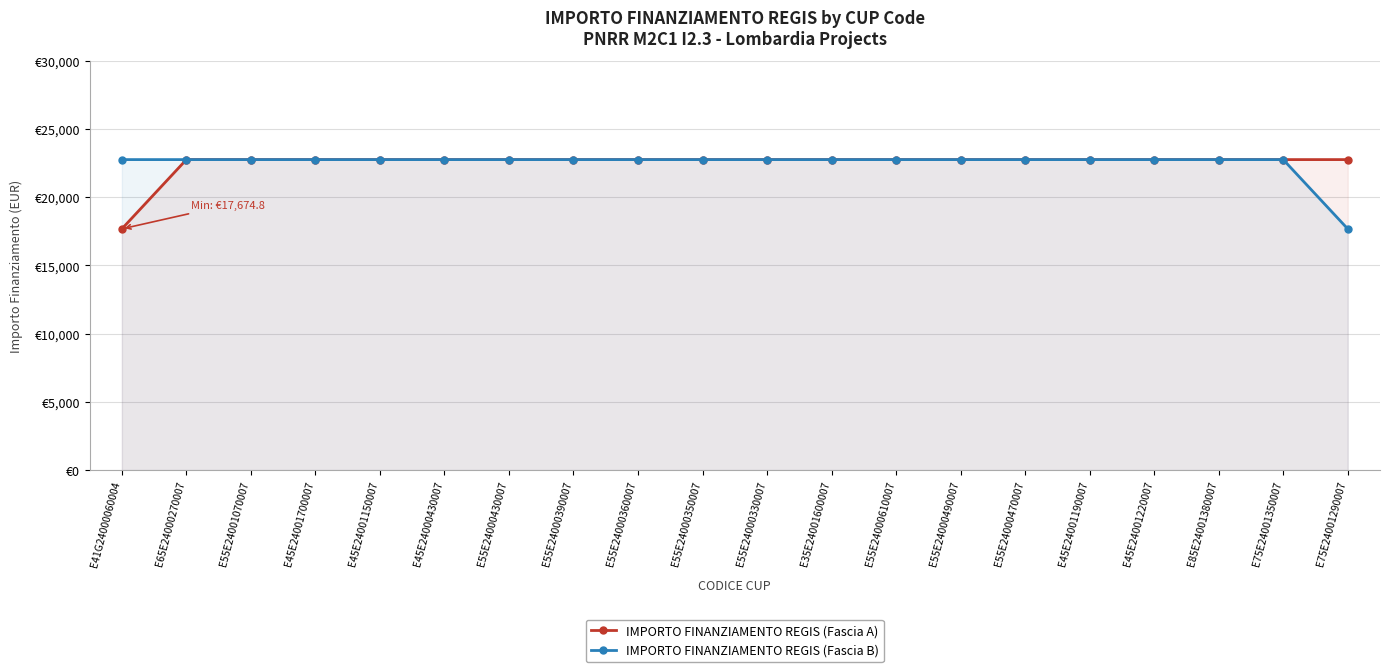

What is the label of the 4th point from the left?

E45E24001700007